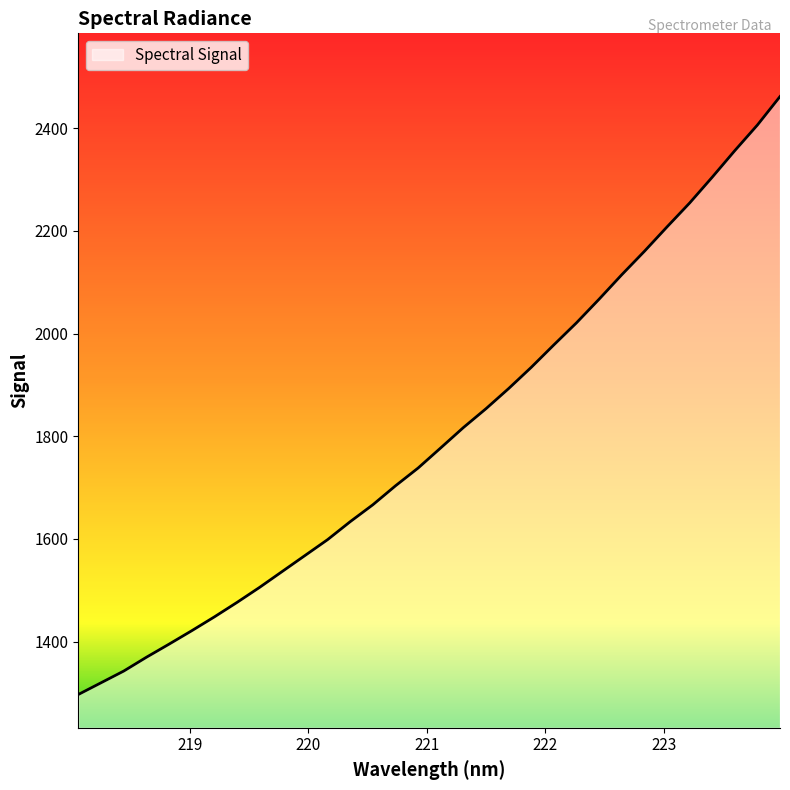

What is the average value?

1800.8